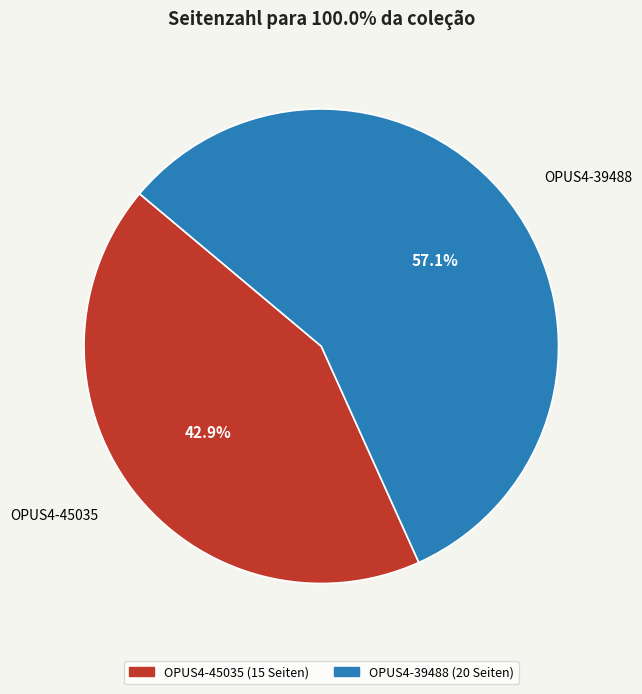

Is the sum of OPUS4-39488 and OPUS4-45035 greater than half?

Yes